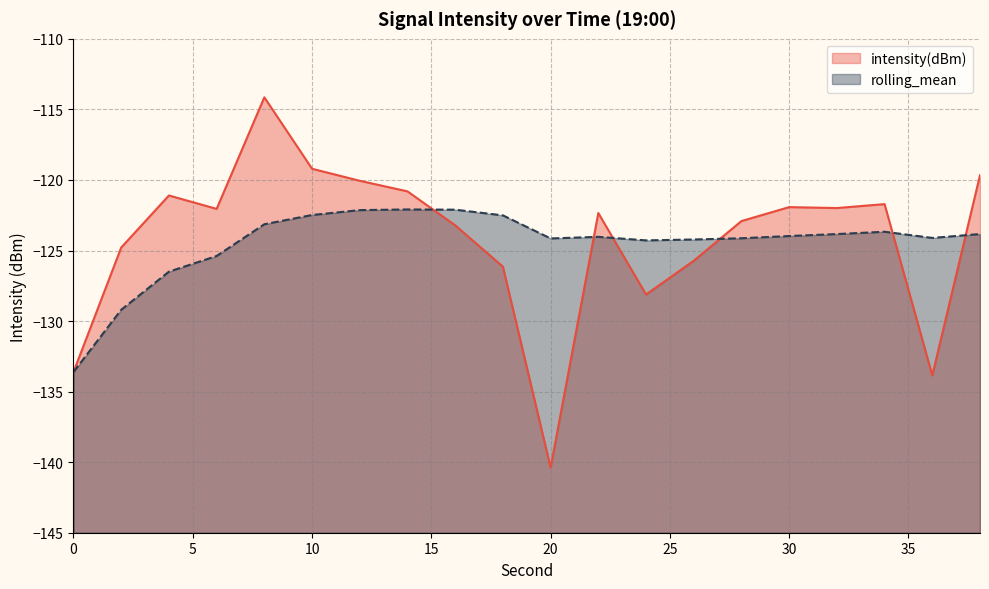

What is the sum of the rolling_mean values at 22 and 30?

-248.0